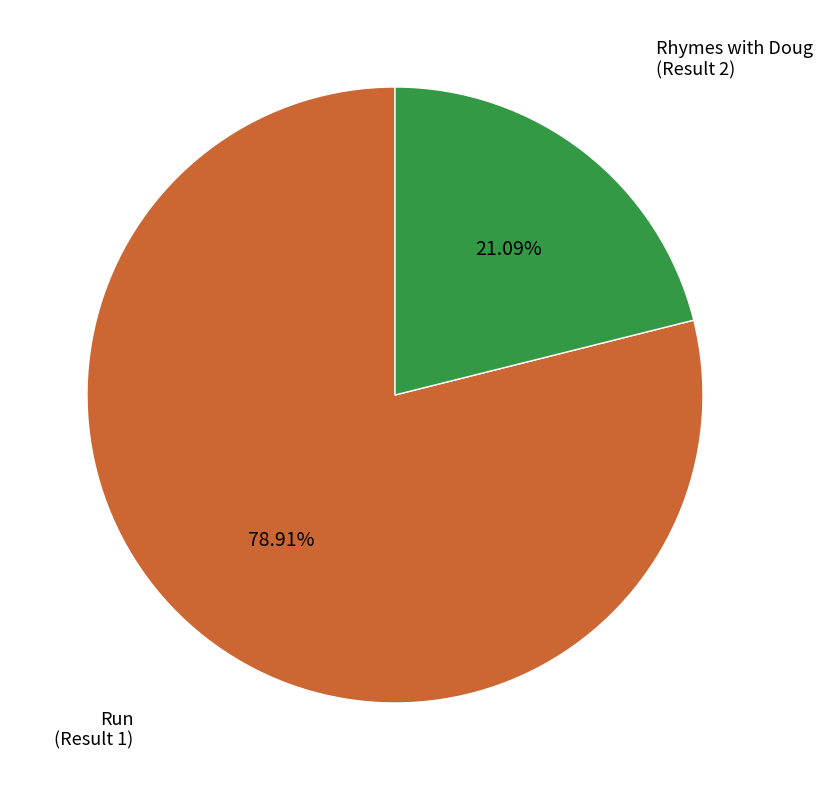

To the nearest percent, what is the difference between the largest and smallest slice percentages?

58%